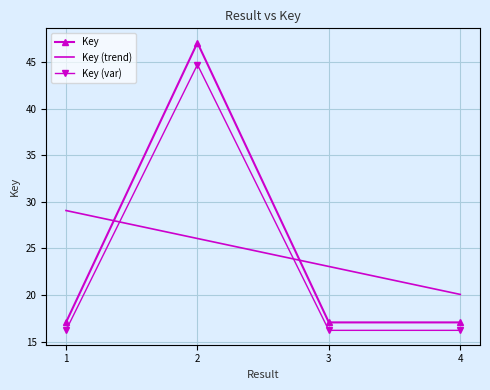

The chart shows a value of 16.2 at 3. True or false?

True